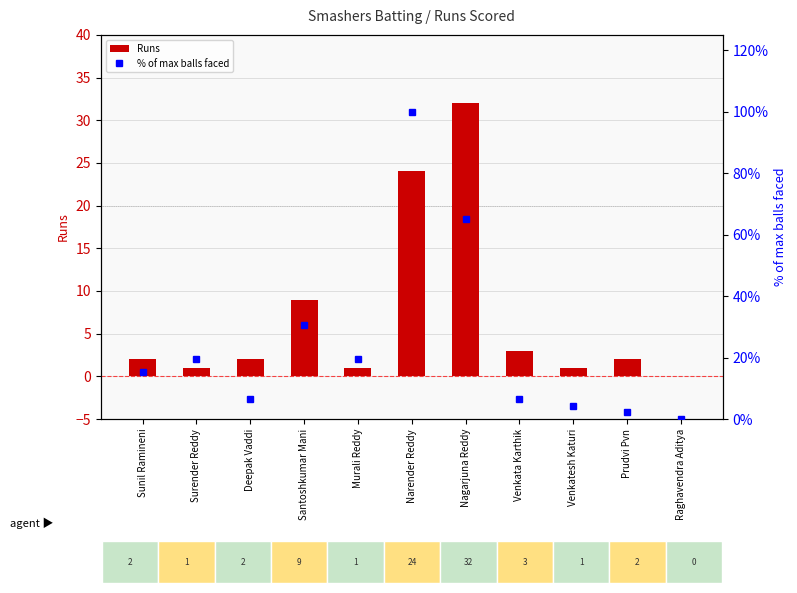

Reading left to right, list all the values displayed in this chart.

Runs: Sunil Ramineni=2.0	Surender Reddy=1.0	Deepak Vaddi=2.0	Santoshkumar Mani=9.0	Murali Reddy=1.0	Narender Reddy=24.0	Nagarjuna Reddy=32.0	Venkata Karthik=3.0	Venkatesh Katuri=1.0	Prudvi Pvn=2.0	Raghavendra Aditya=0.0
% of max balls faced: Sunil Ramineni=15.2	Surender Reddy=19.6	Deepak Vaddi=6.5	Santoshkumar Mani=30.4	Murali Reddy=19.6	Narender Reddy=100.0	Nagarjuna Reddy=65.2	Venkata Karthik=6.5	Venkatesh Katuri=4.3	Prudvi Pvn=2.2	Raghavendra Aditya=0.0